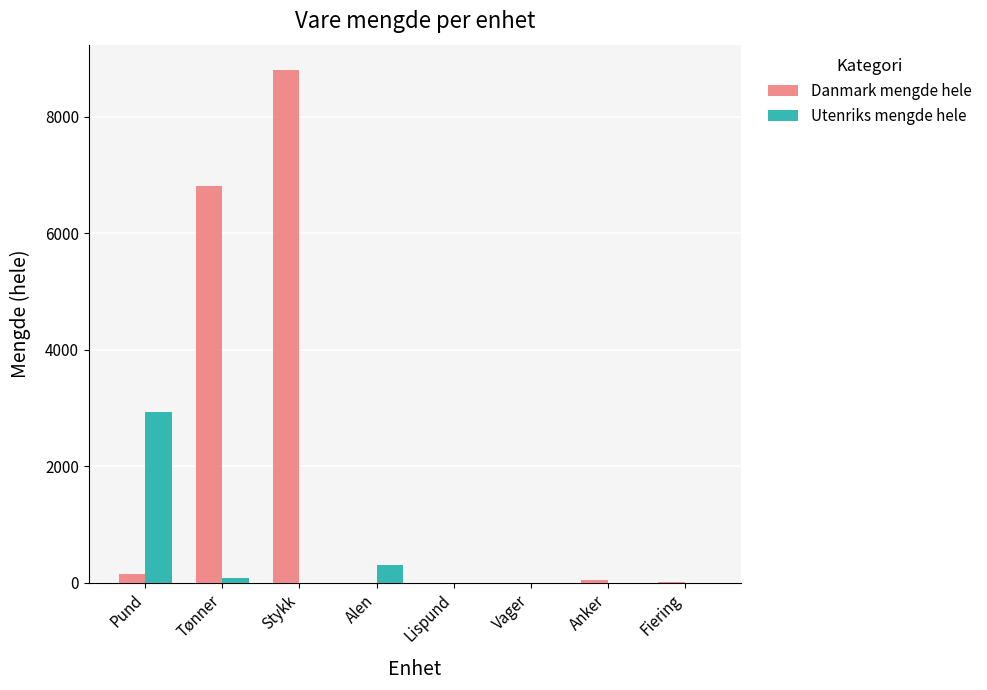

The value of Danmark mengde hele at Tønner is 1736. True or false?

False